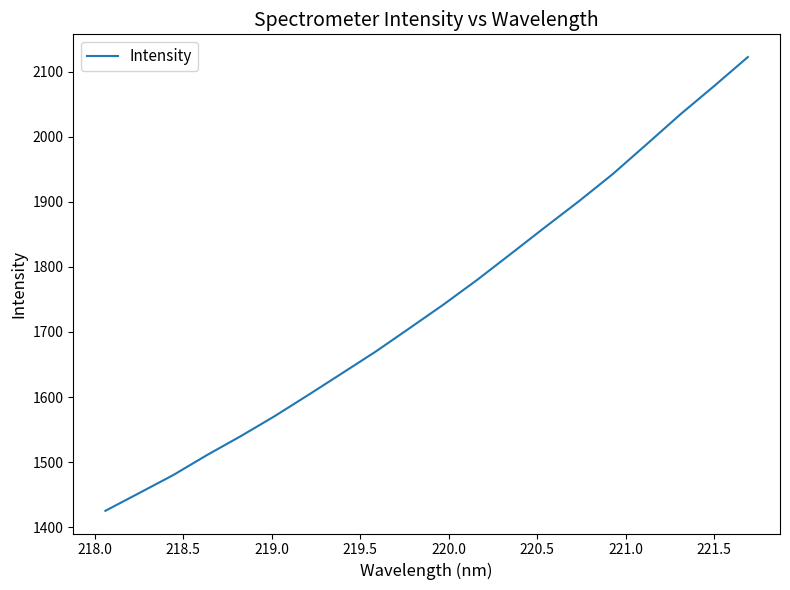

What is the smallest value displayed?

1425.2